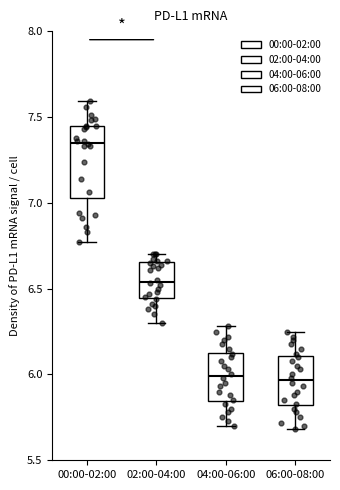

Where is the upper edge of the box for 02:00-04:00 on the y-axis? The values are not printed on the chart, so give them approximately, as read against the axis.

6.65